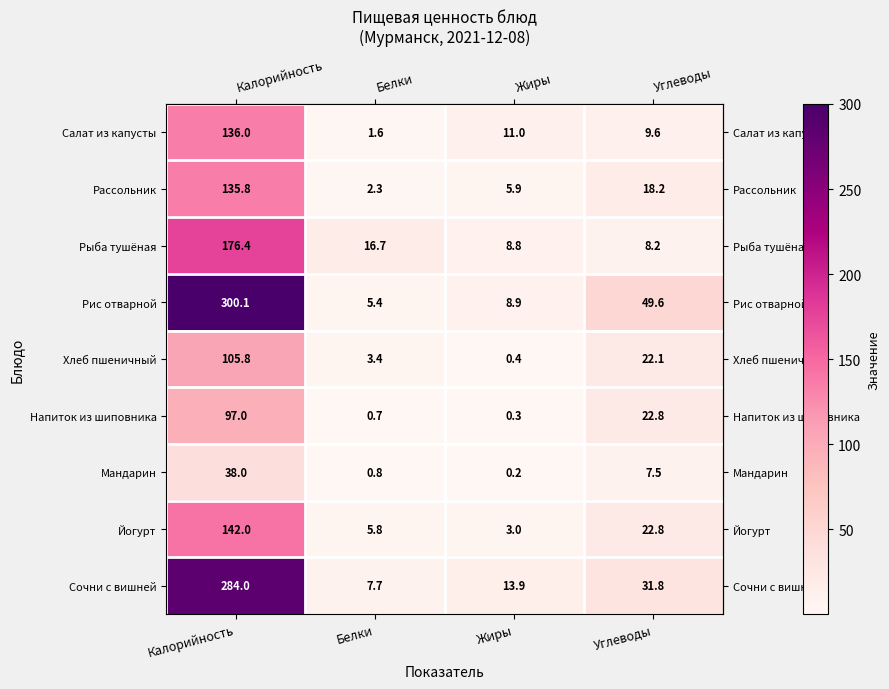

What is the average value of the Мандарин series?

11.6